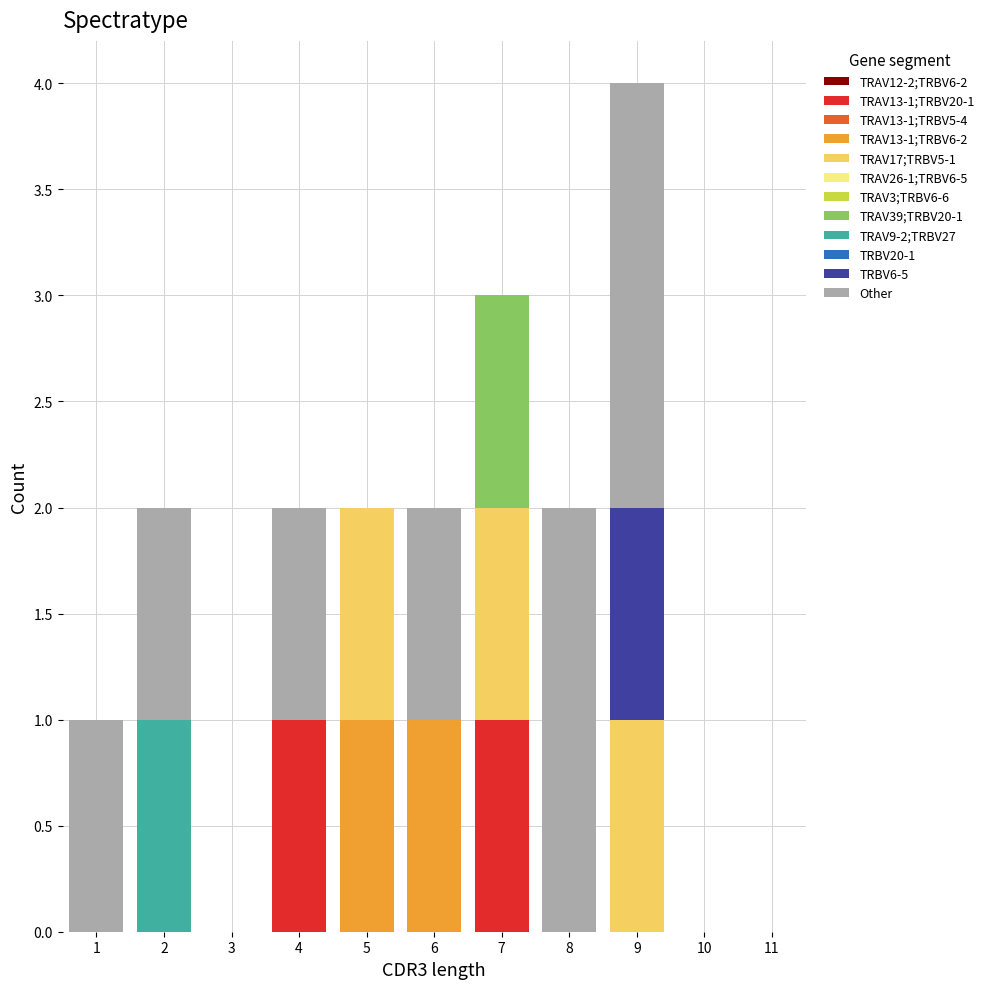

Which range on the x-axis has the tallest stacked bar (by total height)?

8.5 to 9.5